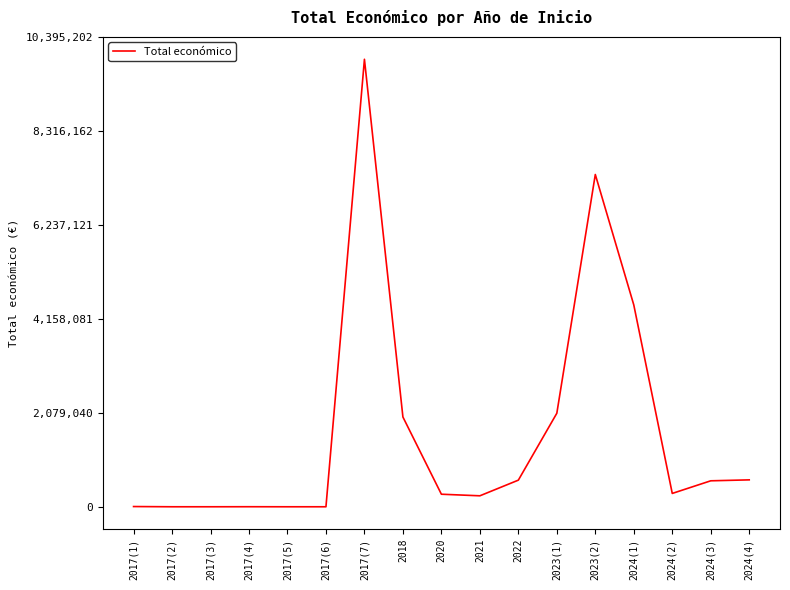

What is the approximate value at 2018, to the nearest 50?

1990350